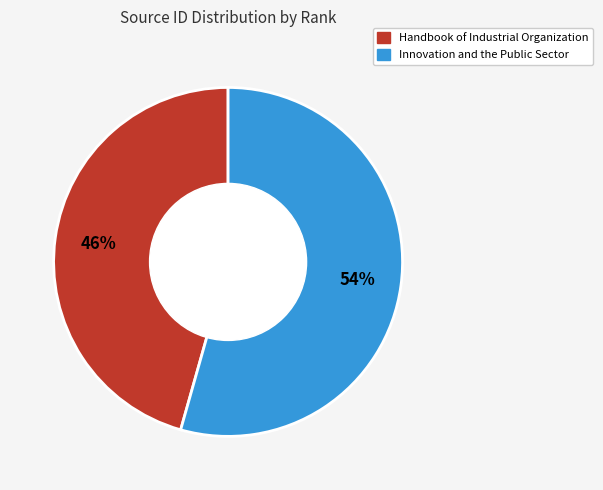

Do Innovation and the Public Sector and Handbook of Industrial Organization together represent more than half of the pie?

Yes